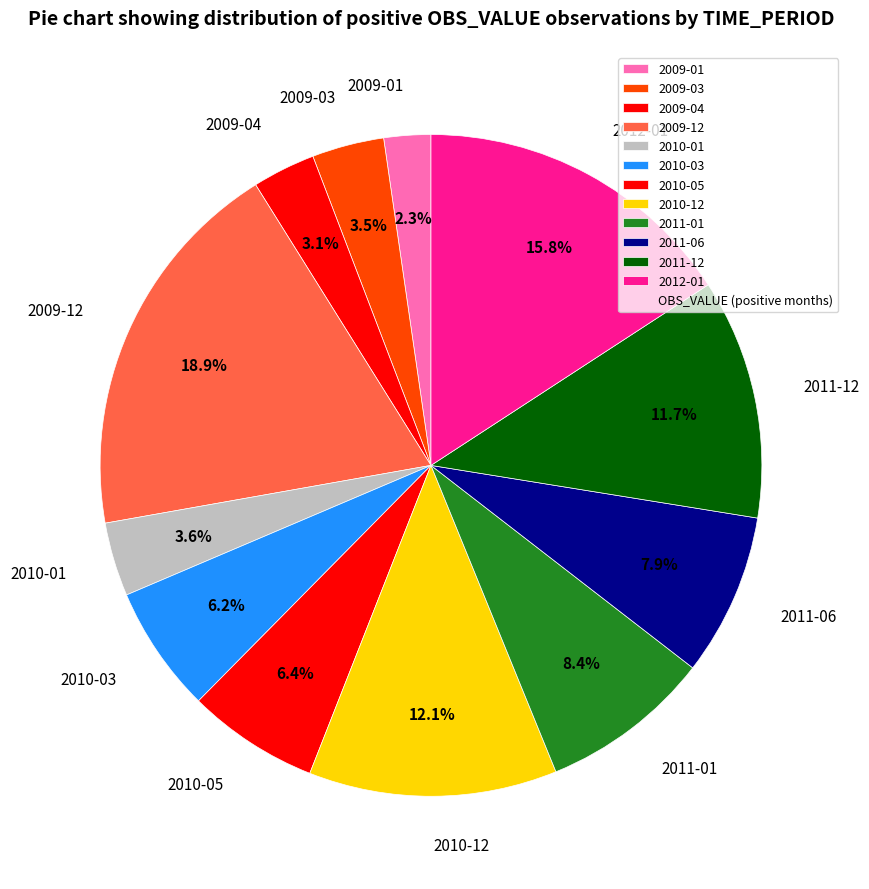

The 2009-12 slice represents 19% of the pie. True or false?

True